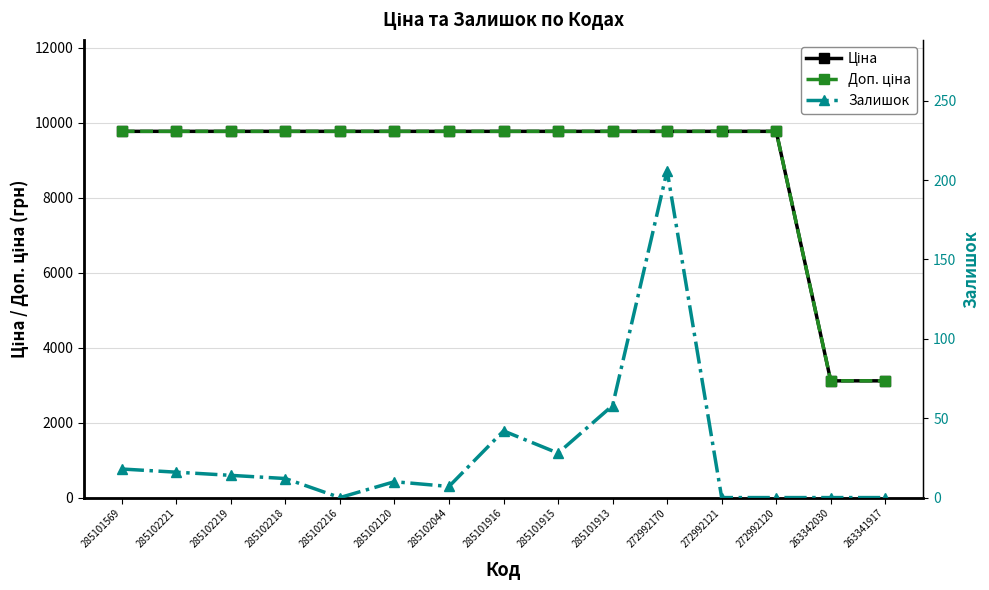

True or false: Залишок and Доп. ціна cross at least once.

False